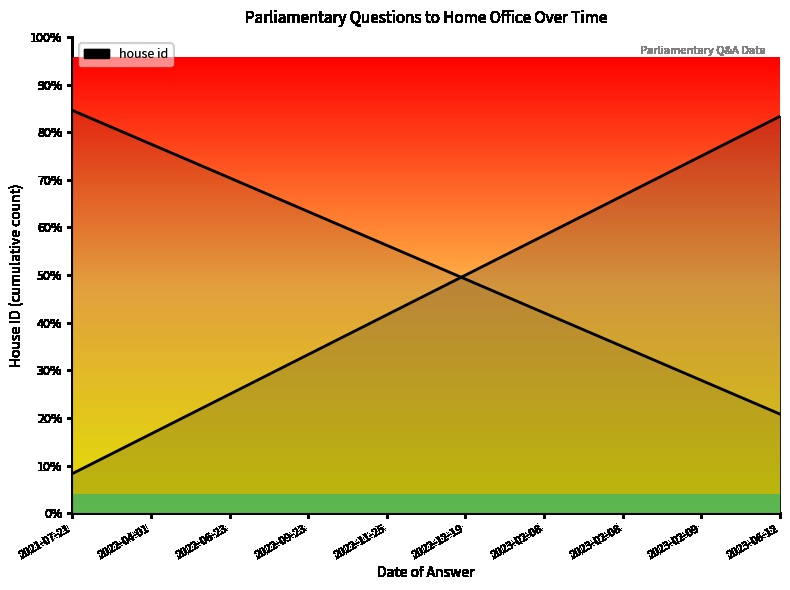

What is the difference between the maximum and second lowest values?

8